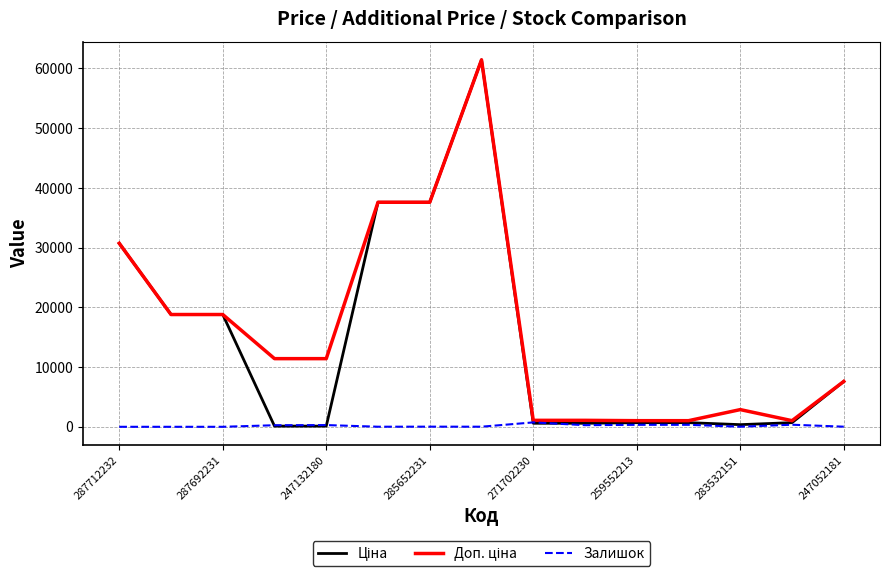

What is the maximum value shown in the chart?

61434.3